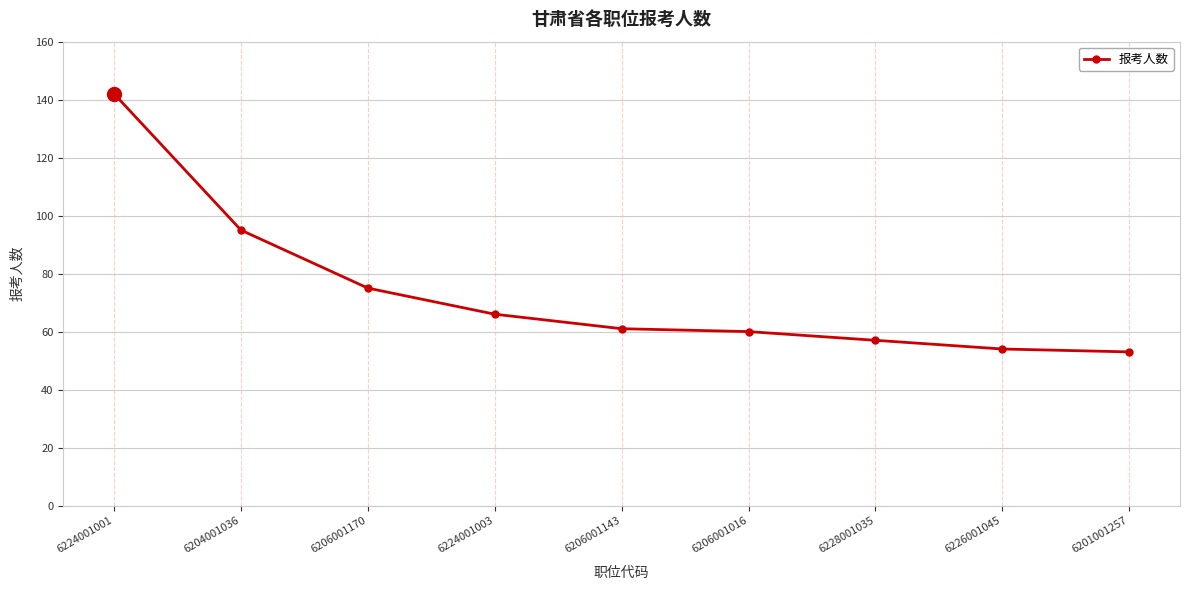

Reading left to right, list all the values displayed in this chart.

142	95	75	66	61	60	57	54	53